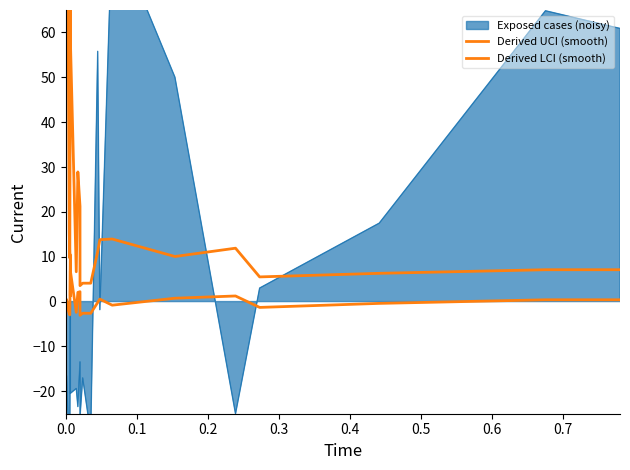

In Derived UCI (smooth), how many points are higher than both neighbors (excluding endpoints)?

6